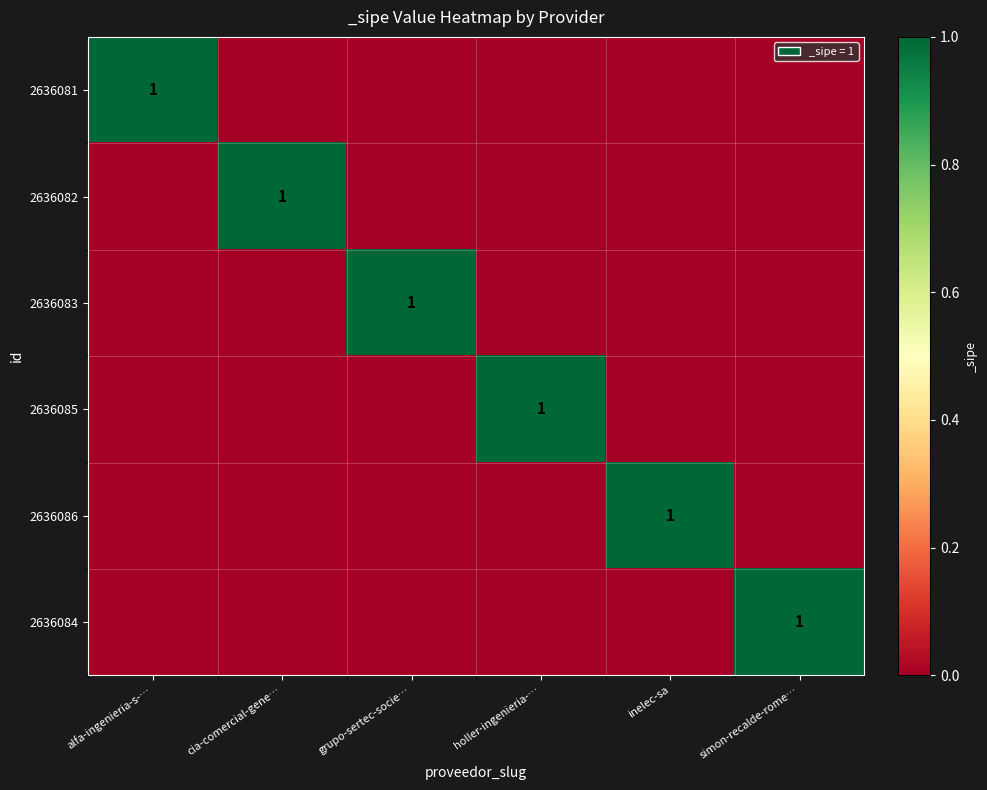

What value does the 2636085 series have at holler-ingenieria-…?

1